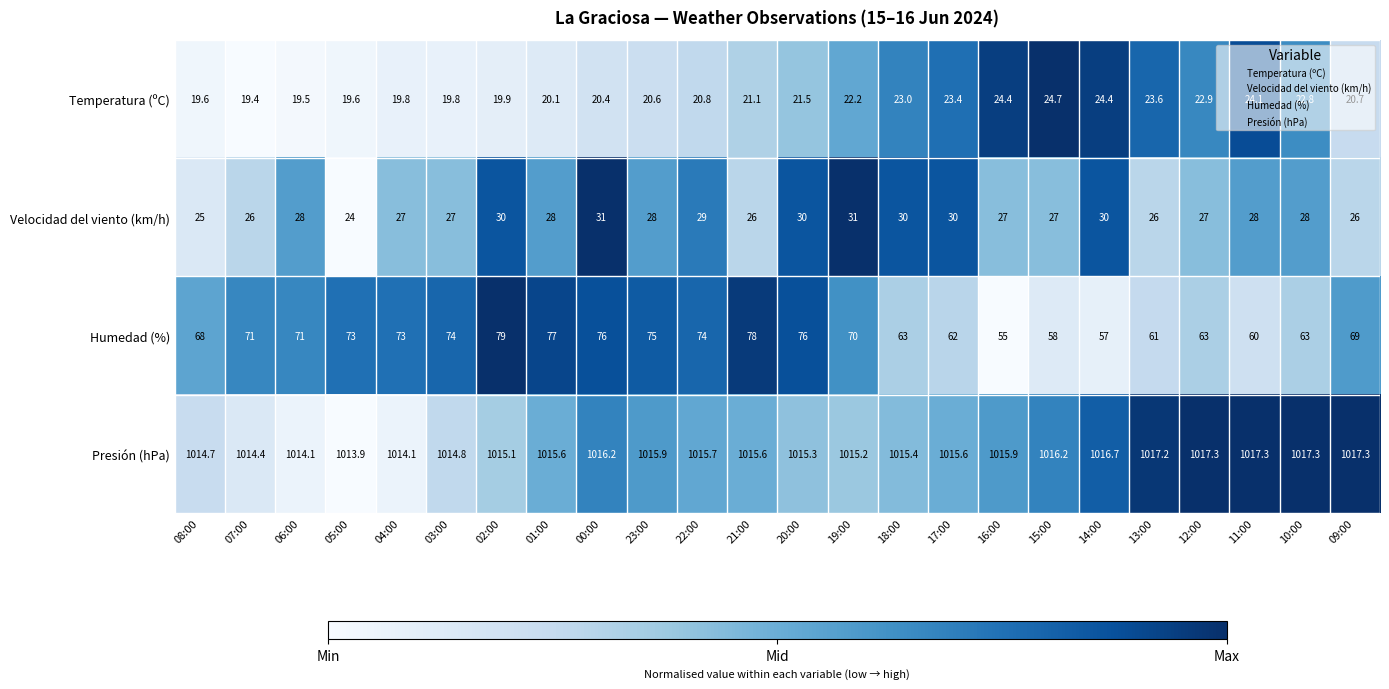

What value does the Temperatura (ºC) series have at 14:00?

24.4